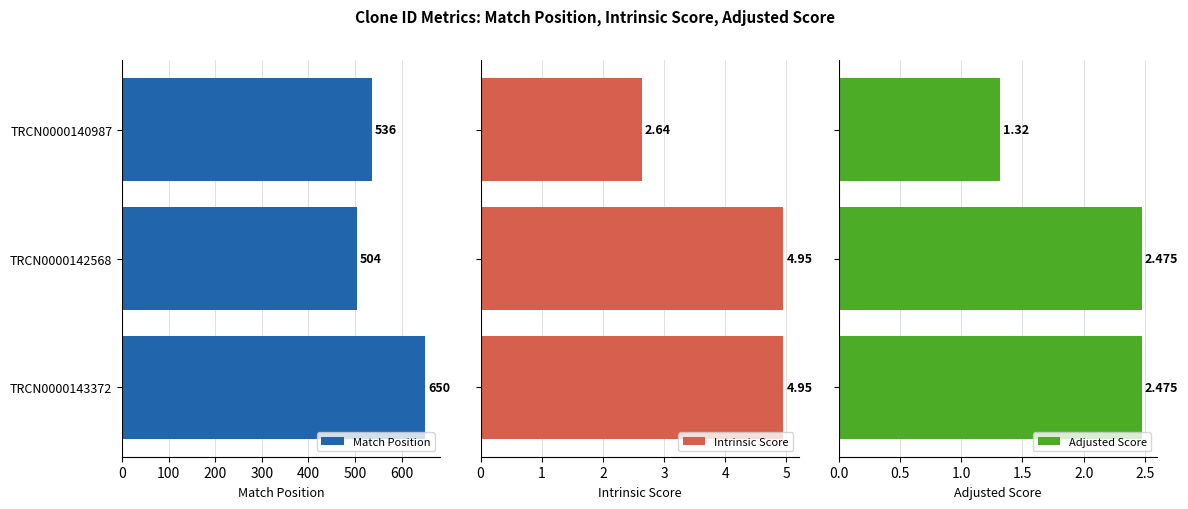

Reading left to right, list all the values displayed in this chart.

Match Position: 650.0	504.0	536.0
Intrinsic Score: 5.0	5.0	2.6
Adjusted Score: 2.5	2.5	1.3